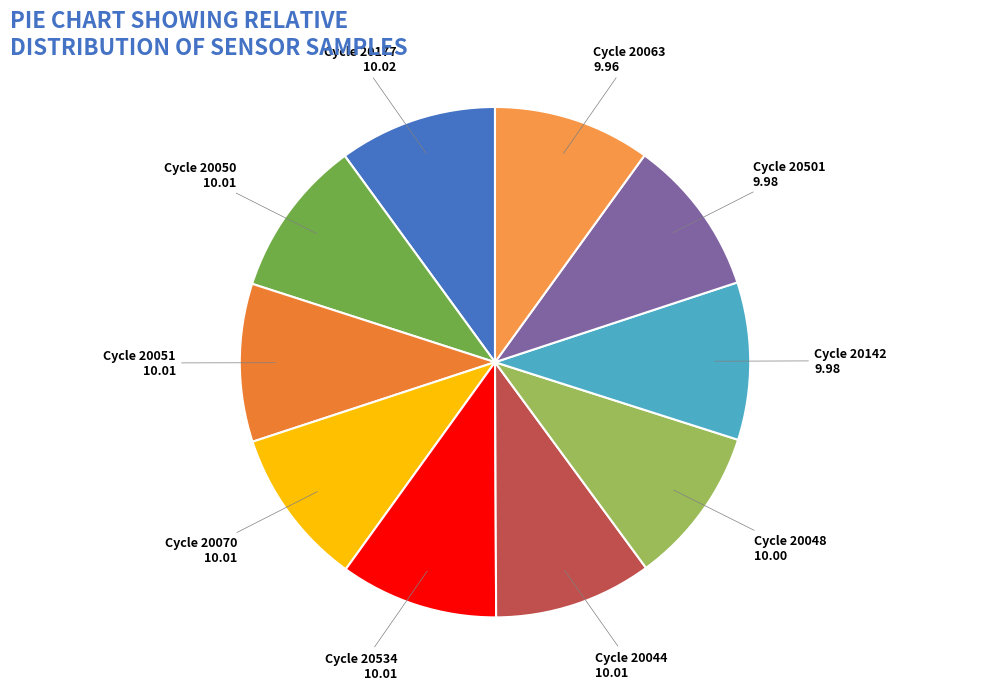

How many segments does this pie chart have?

10